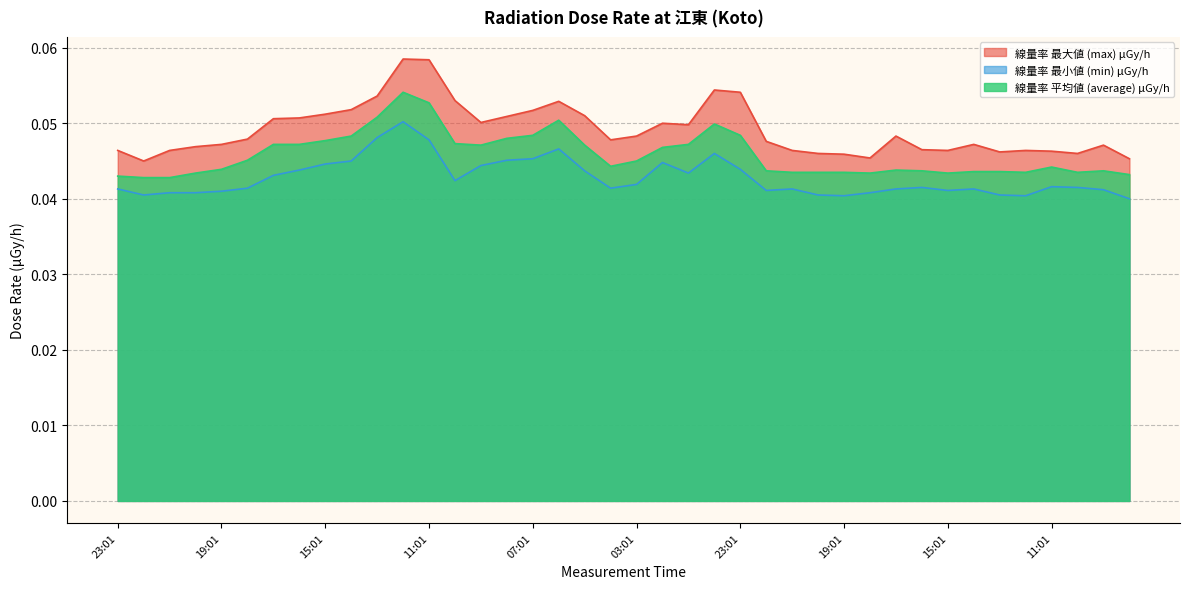

True or false: 線量率 最小値 (min) μGy/h and 線量率 最大値 (max) μGy/h intersect in this chart.

False